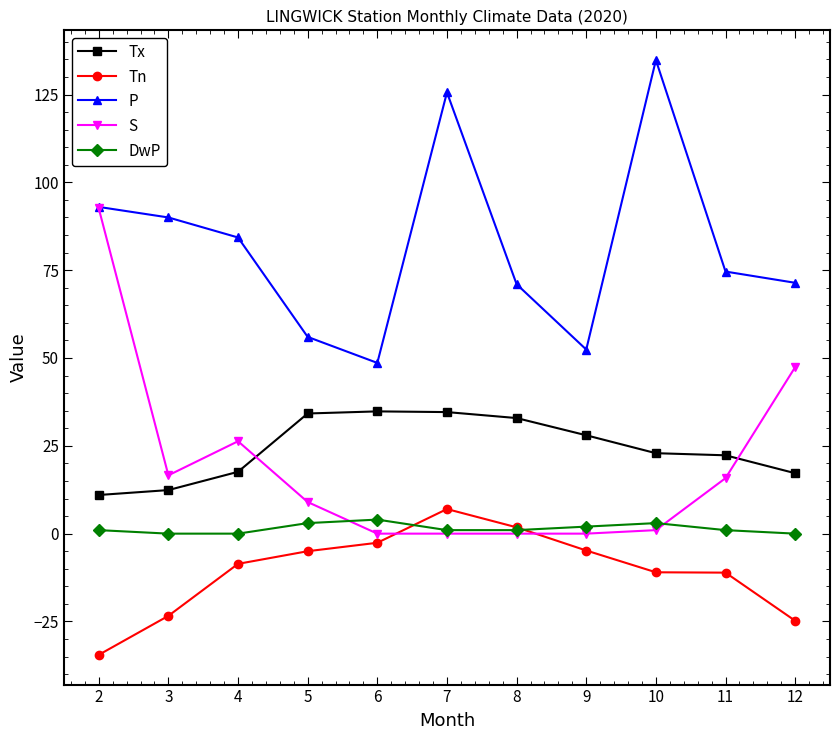

True or false: P and DwP cross at least once.

False